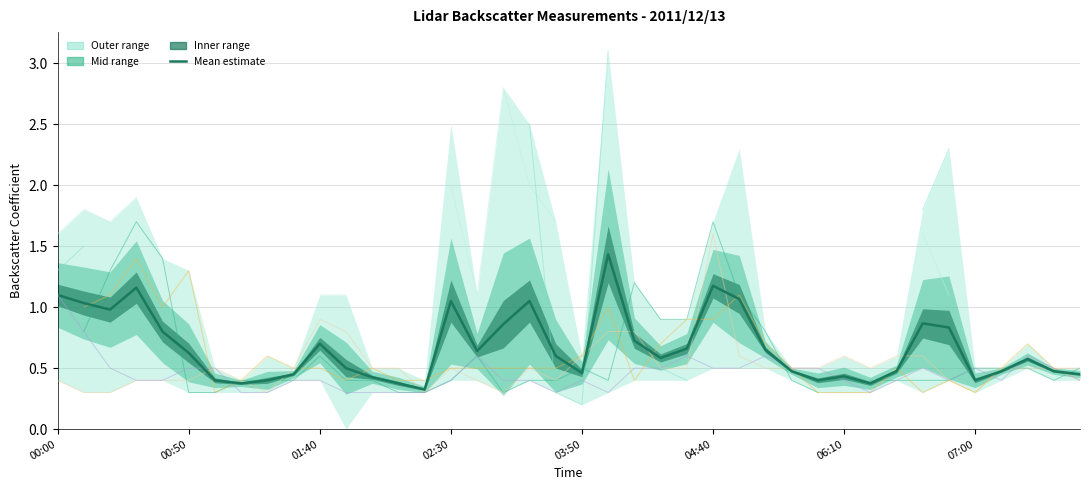

What is the ratio of the value at 30 to the value at 26?

0.4